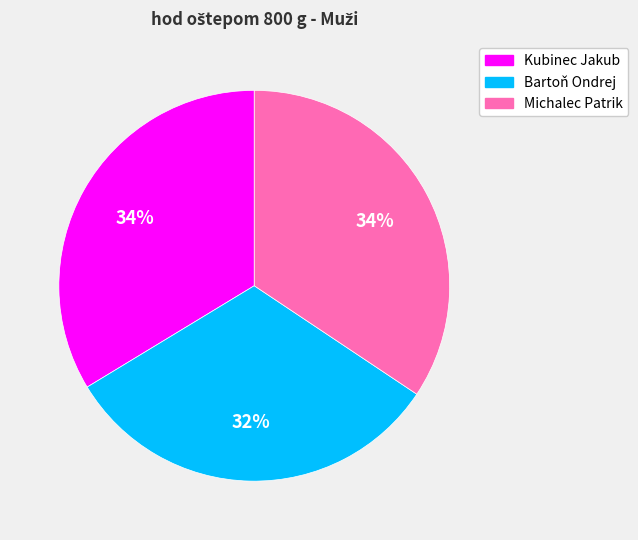

Combined, do Michalec Patrik and Kubinec Jakub account for over 50%?

Yes